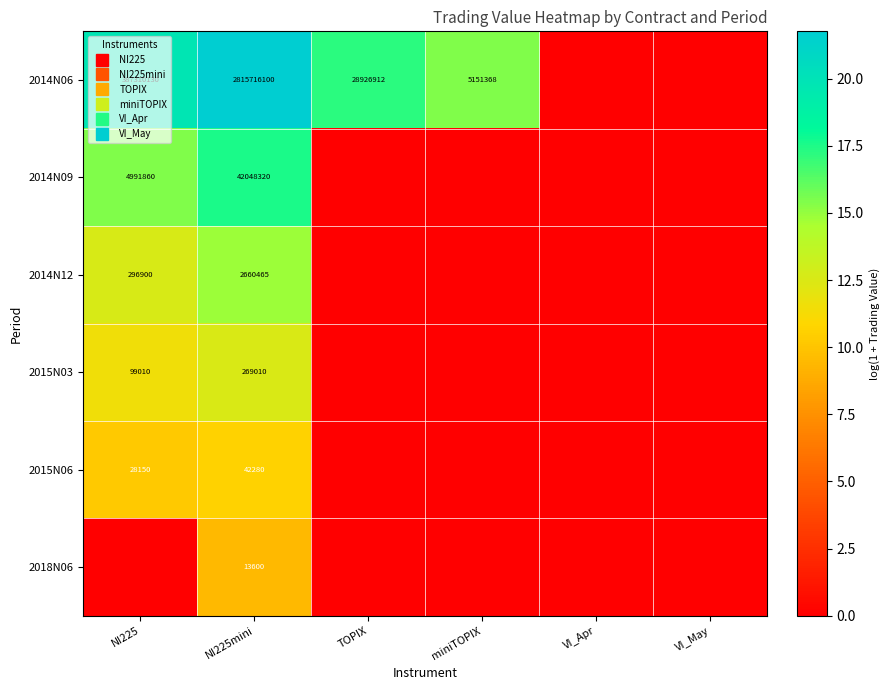

What is the sum of all 2015N06 values?

20.9